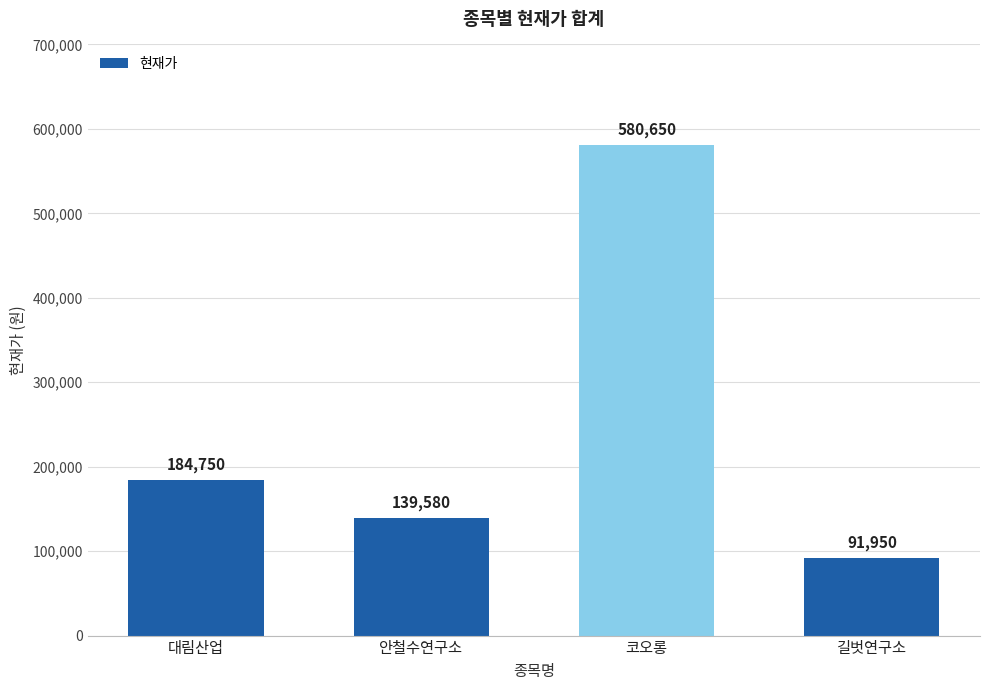

Is it true that the value at 대림산업 is 184750?

True